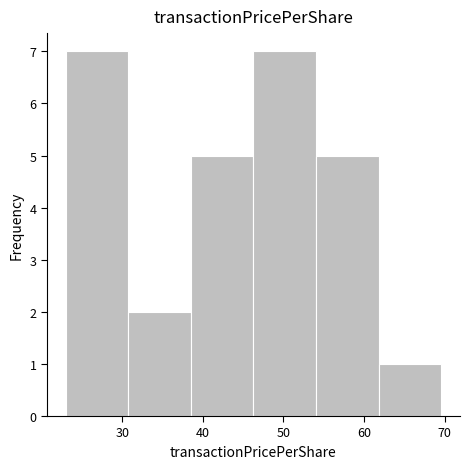

What is the height of the bar covering 54 to 62 on the x-axis? Neither the bar edges nor the heights are printed on the chart, so give them approximately, as read against the axes.

5